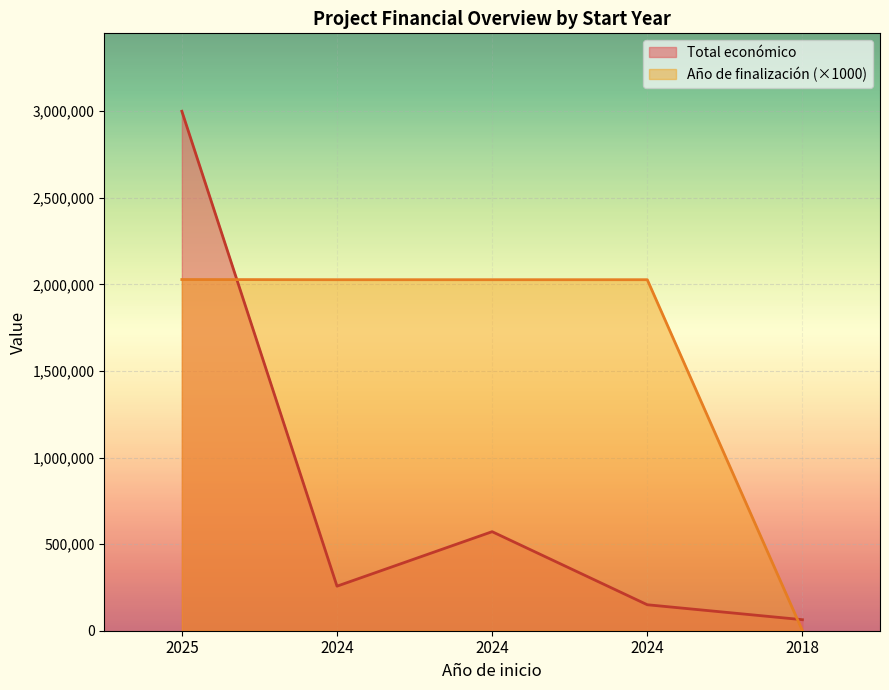

Rank the series by their average value, from highest to lowest.

Año de finalización (×1000), Total económico